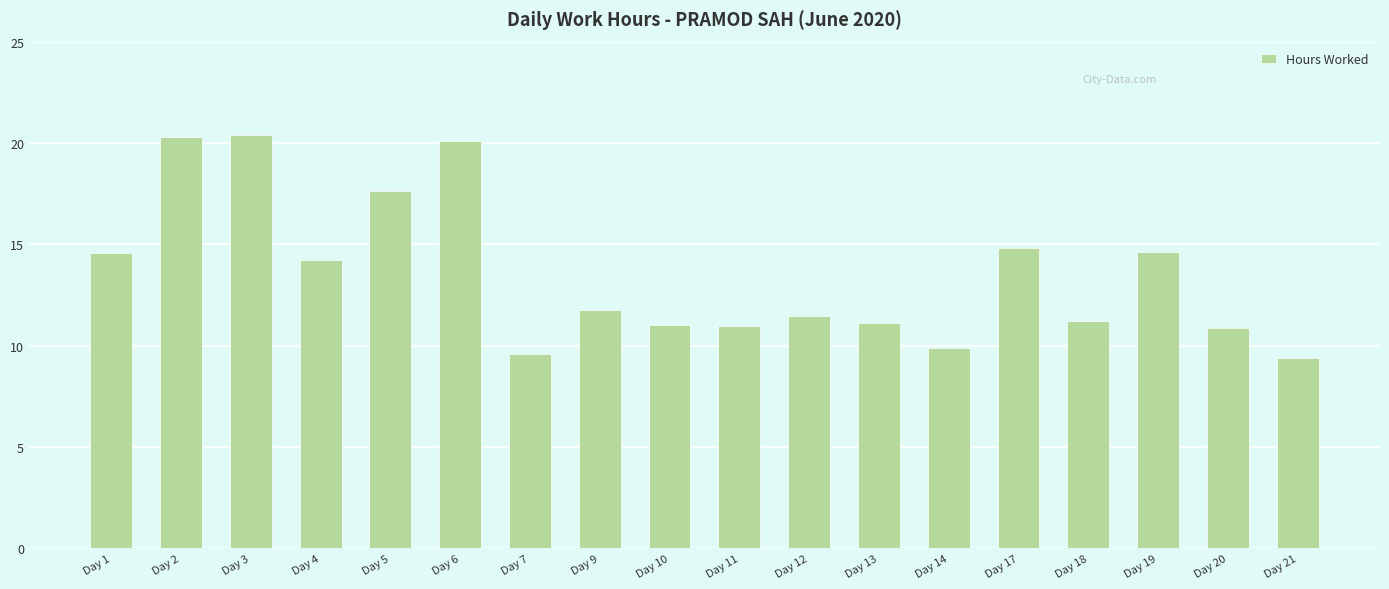

Where is the data nearest to the value 14?

Day 4